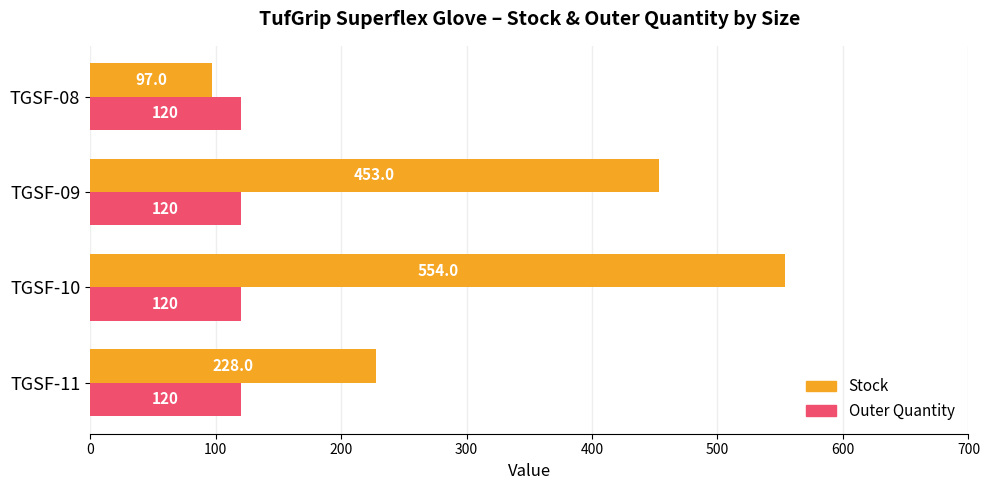

What is the difference between the highest and lowest values at TGSF-11?

108